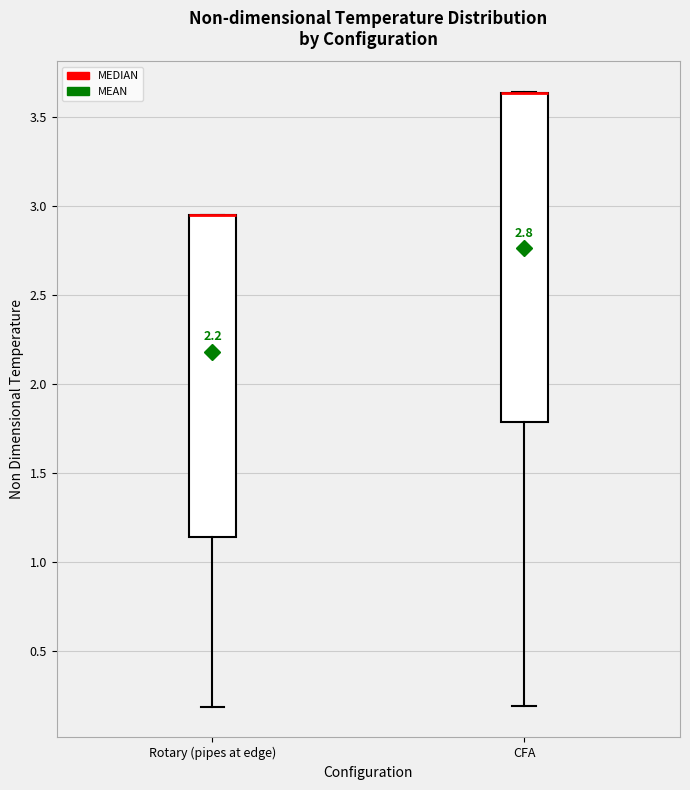

Reading left to right, read every box against the y-axis: the position of its median line, the range the box covers, and the ends of its whiskers. The values are not printed on the chart, so give them approximately, as read against the axis.

Rotary (pipes at edge): median 2.95 (drawn on the box's upper edge), box 1.15 to 2.95, whiskers 0.20 to 2.95
CFA: median 3.65 (drawn on the box's upper edge), box 1.80 to 3.65, whiskers 0.20 to 3.65